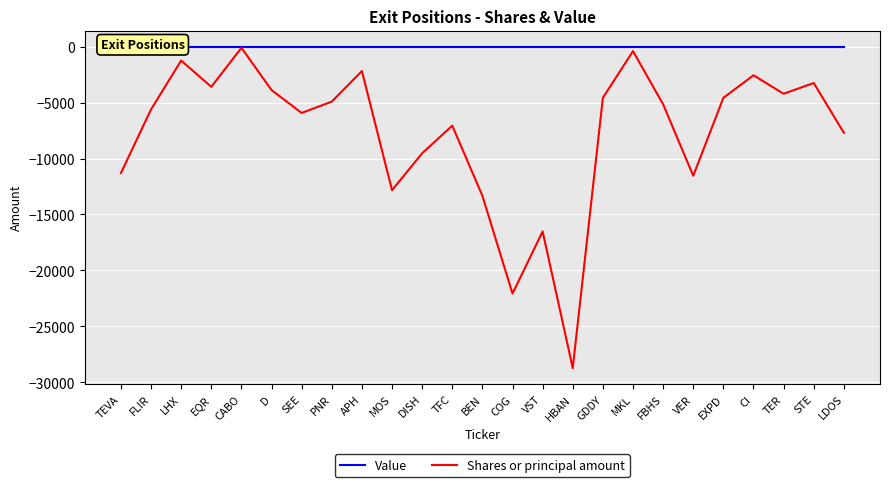

Which series has the largest total across all categories?

Value